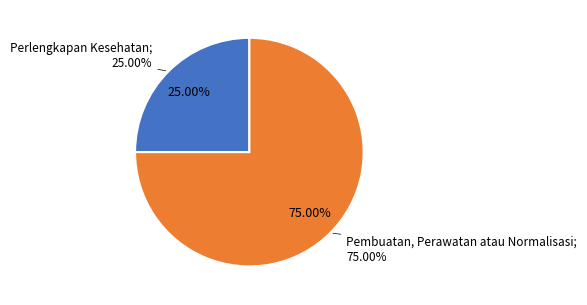

What percentage do Sistem Peringatan Dini Khusus Tsunami and Perlengkapan Kesehatan together represent?

25.0%